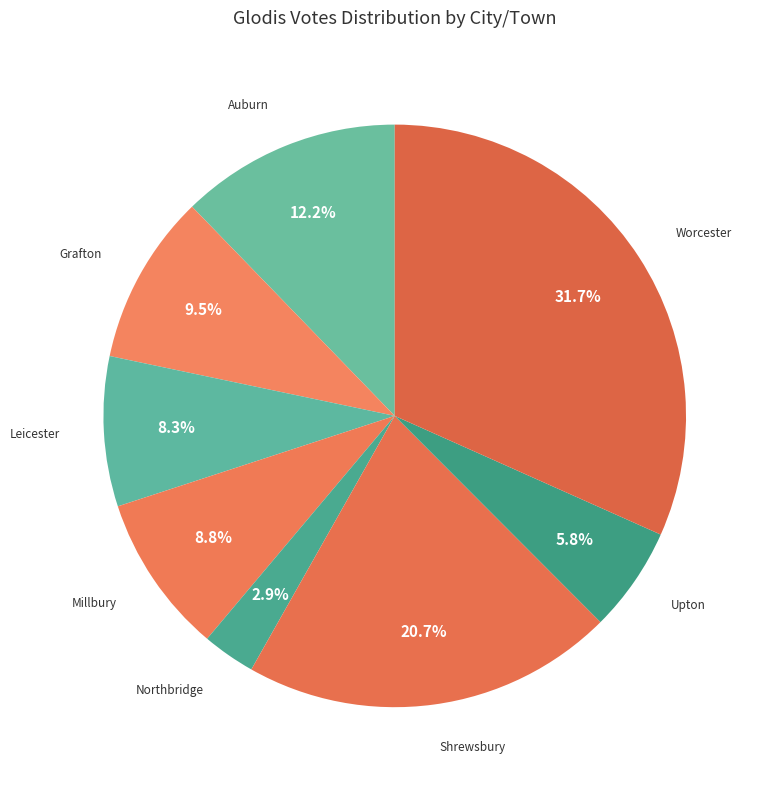

Rank the categories by value from highest to lowest.

Worcester, Shrewsbury, Auburn, Grafton, Millbury, Leicester, Upton, Northbridge